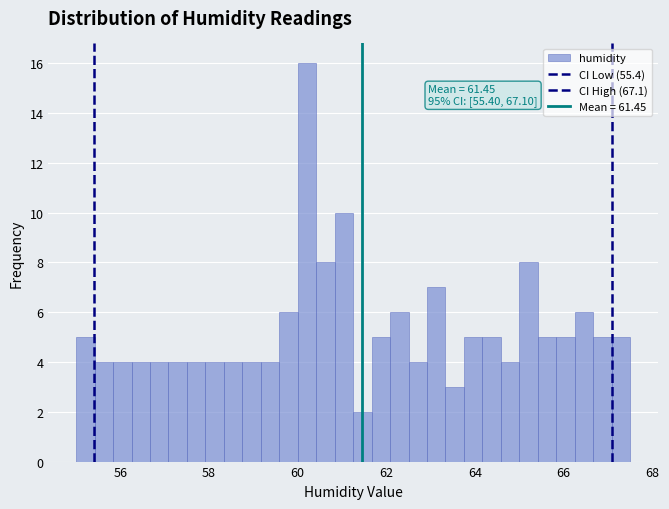

Around what value on the x-axis is the tallest bar? Give the approximate position of its centre, as read against the axis.

60.2